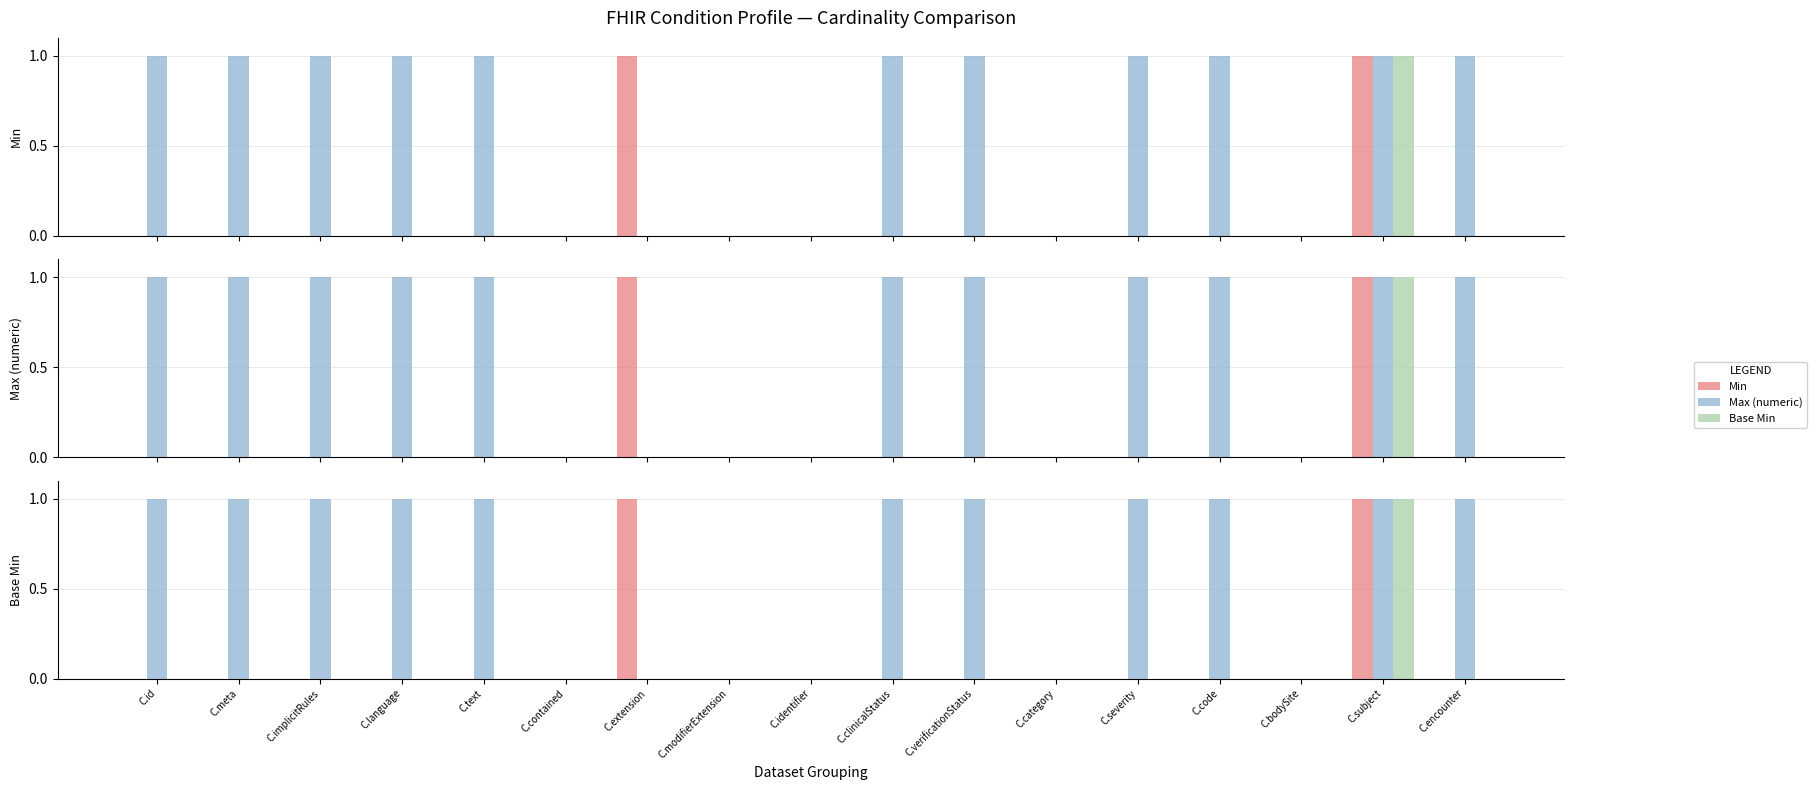

Where is Base Min nearest to the value 0?

C.id